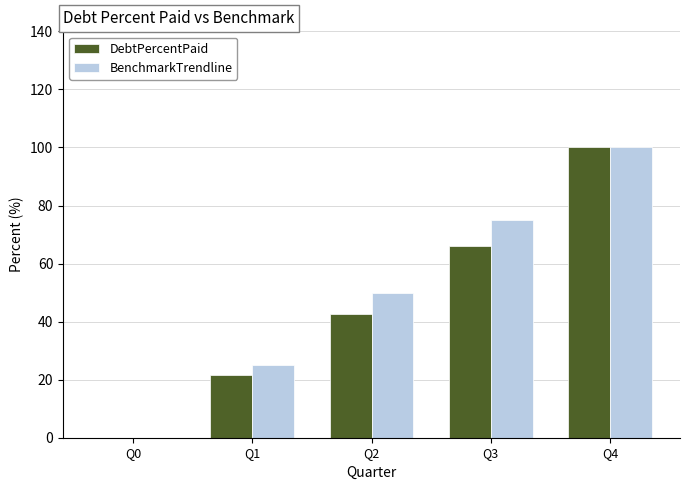

What is the sum of the BenchmarkTrendline values at Q0 and Q2?

50.0